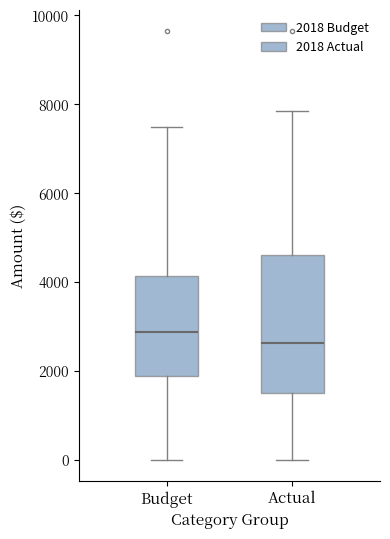

Which box's median line is the highest?

Budget